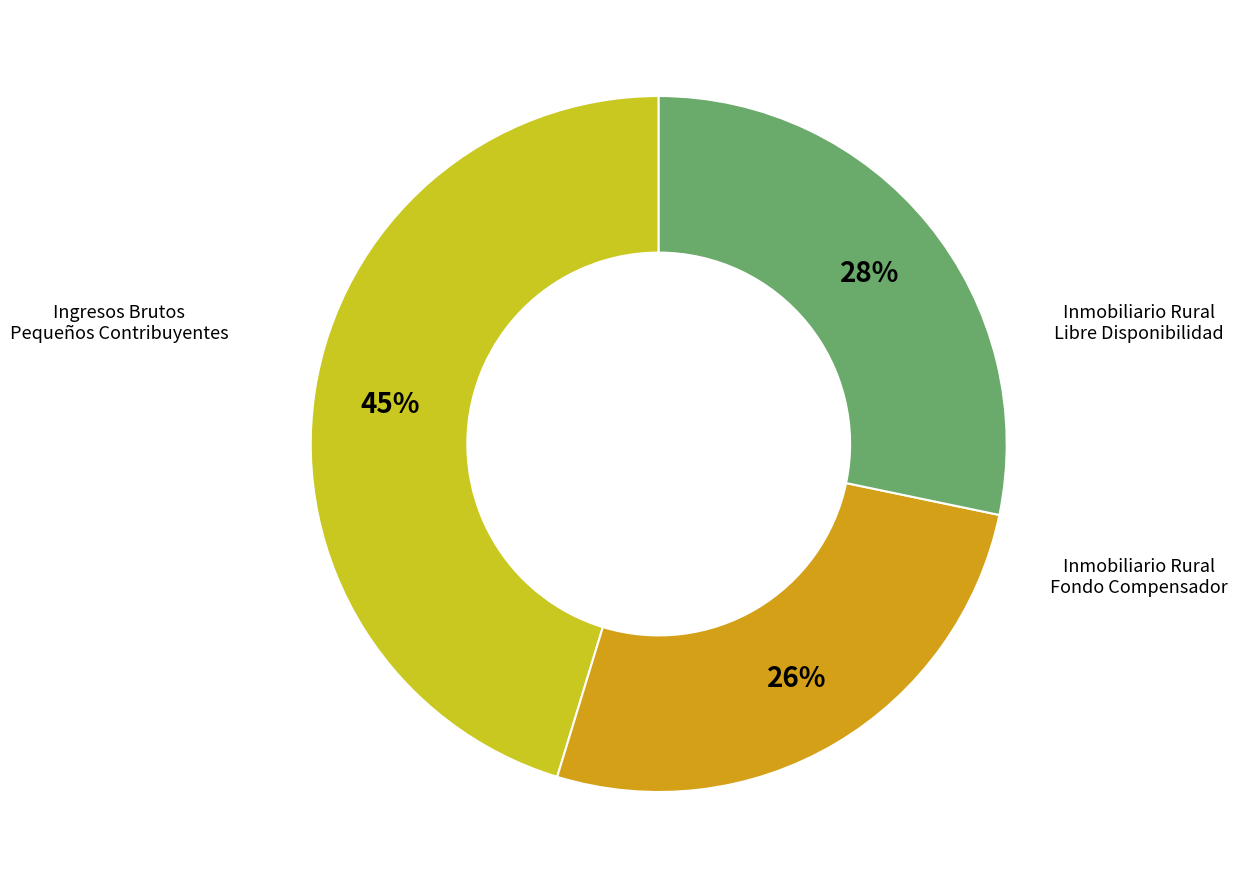

To the nearest percent, what is the average slice percentage?

33%